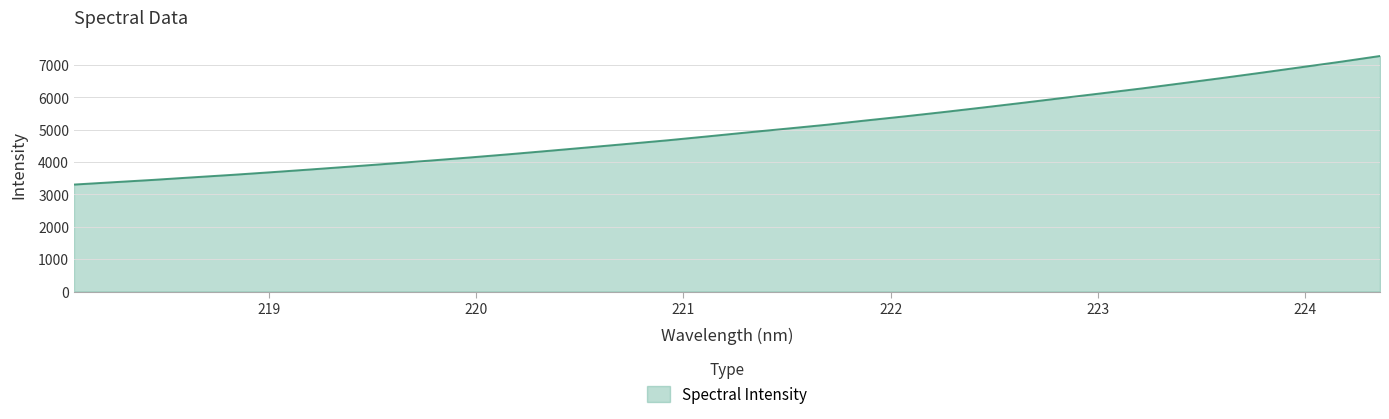

What is the difference between the maximum and minimum values?

3970.6